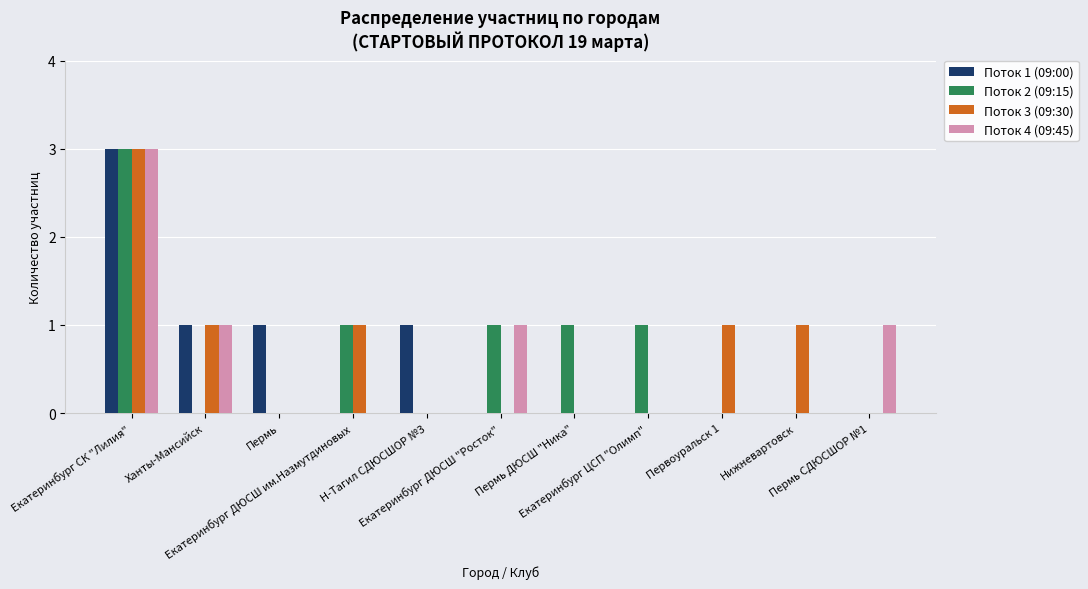

What is the maximum value shown in the chart?

3